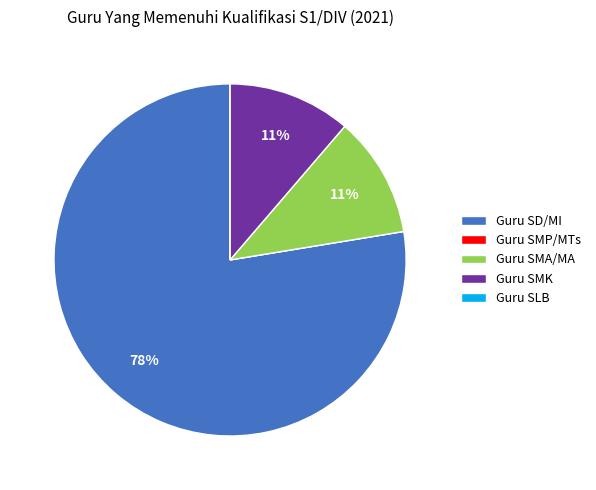

Which slice is the largest?

Guru SD/MI